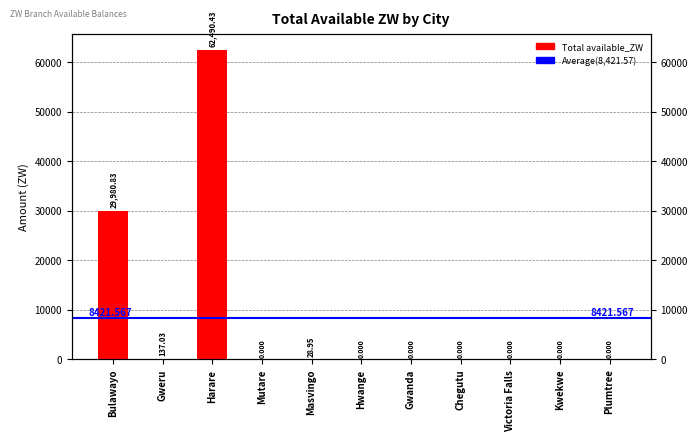

Between Victoria Falls and Chegutu, which is larger?

Victoria Falls